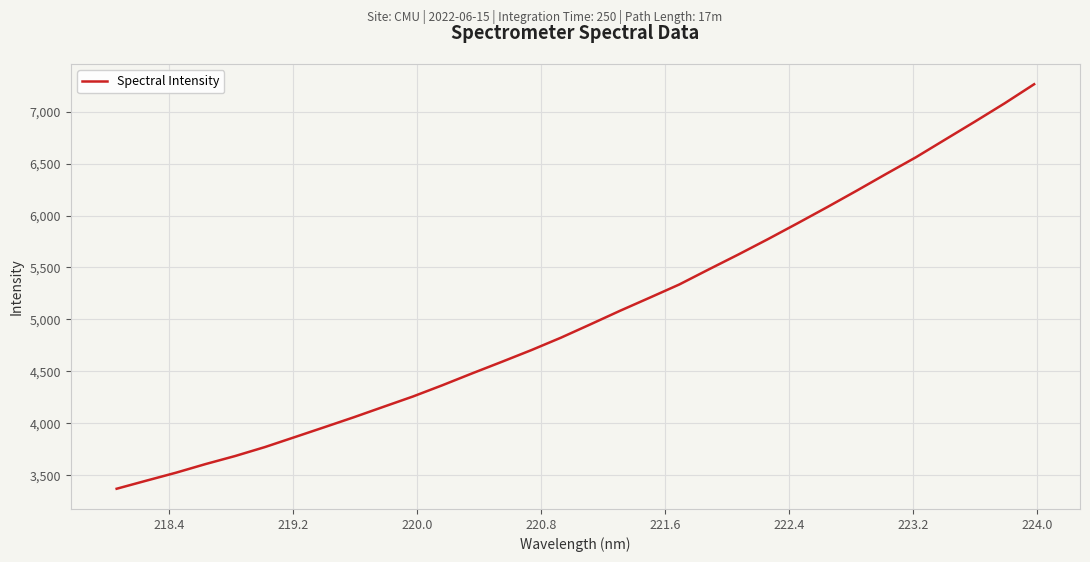

What is the minimum value shown in the chart?

3371.1